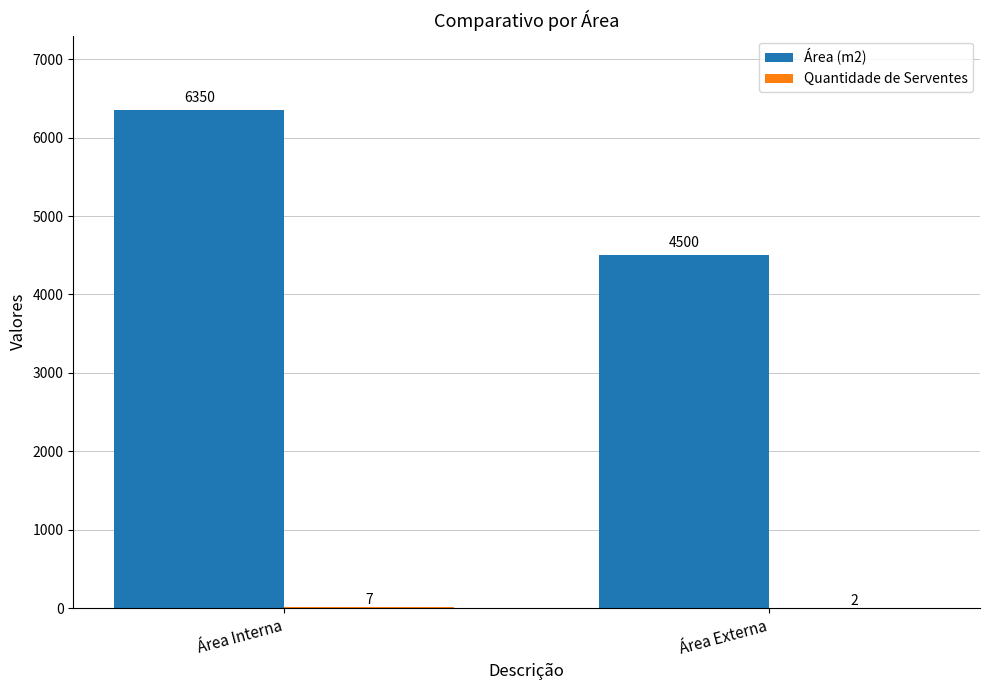

At which category does the chart reach its peak across all series?

Área Interna